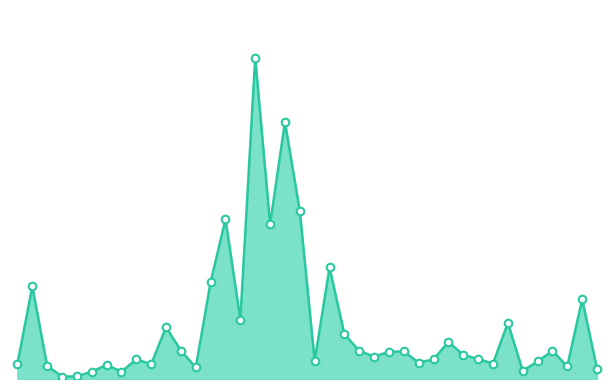

How many lines are shown in the chart?

1